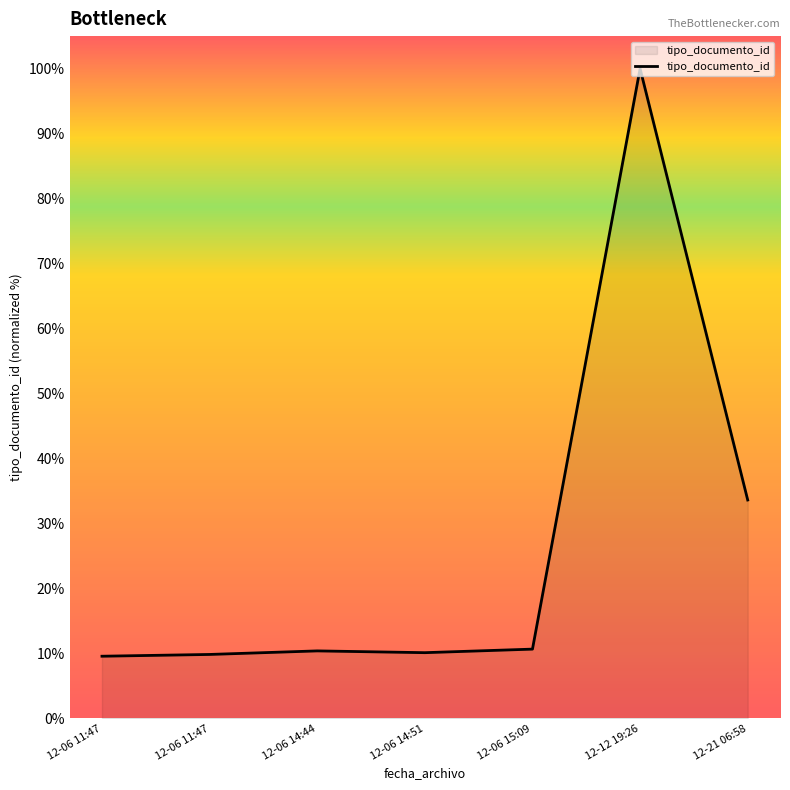

Between 12-06 15:09 and 12-06 14:51, which is larger?

12-06 15:09